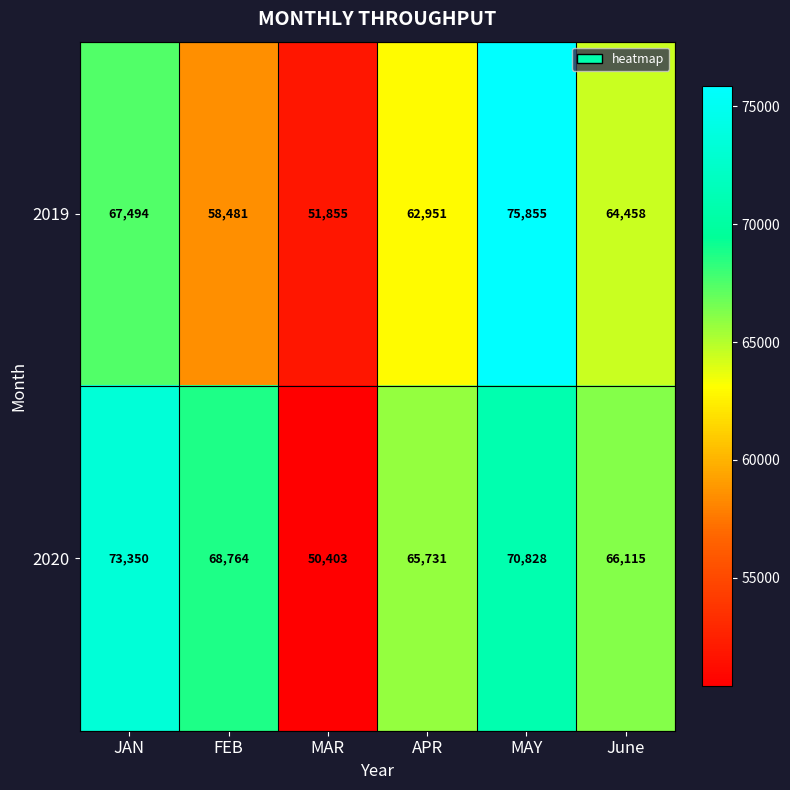

Count the number of data series in this chart.

2